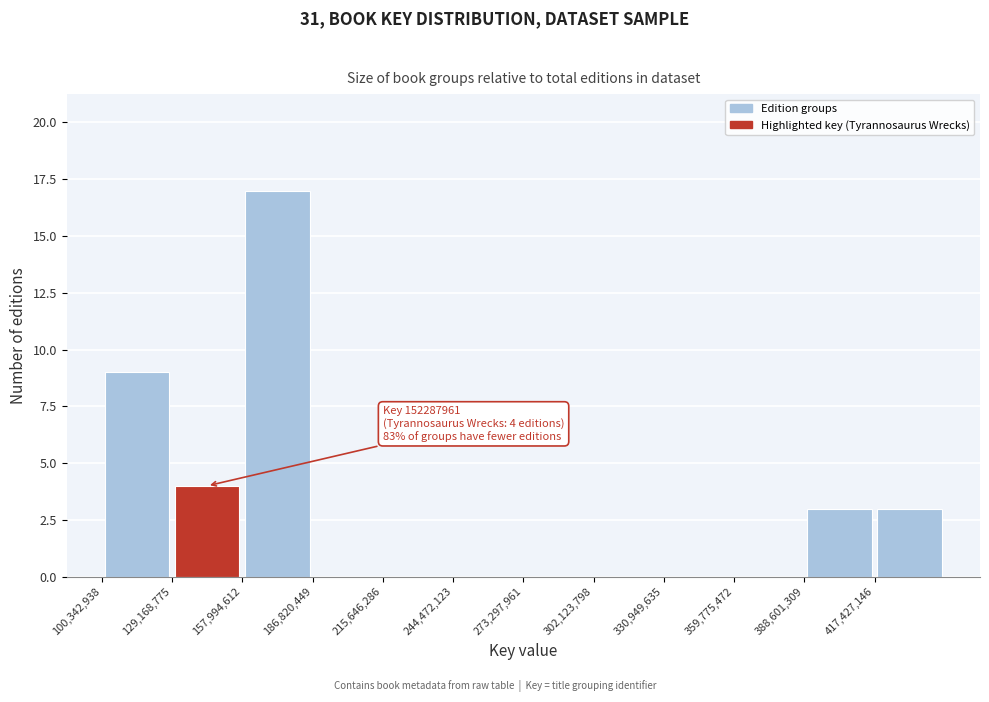

Over which range of the x-axis is the bar tallest?

160000000 to 185000000